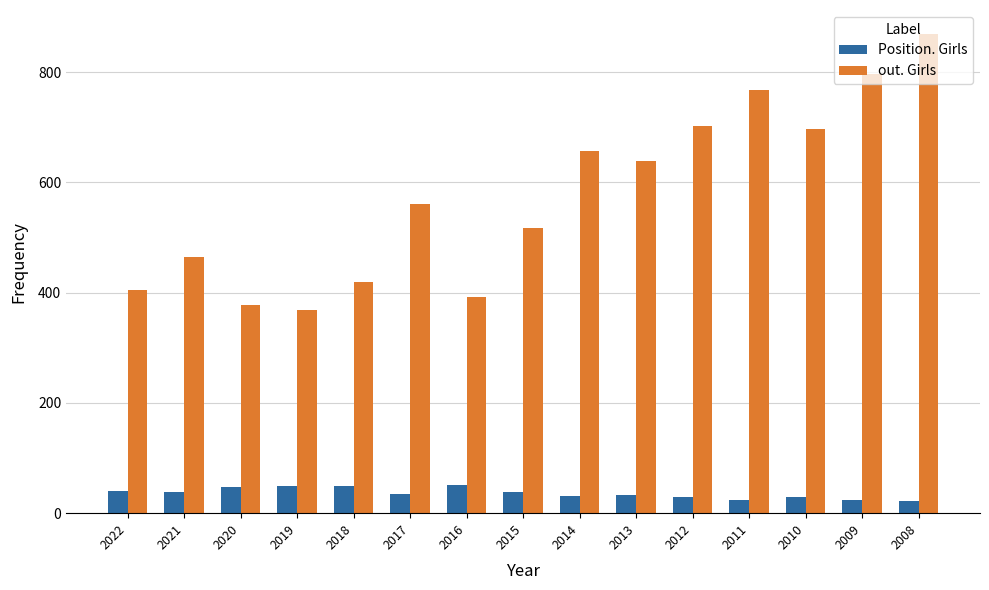

Is the value of out. Girls at 2017 greater than the value of Position. Girls at 2015?

Yes